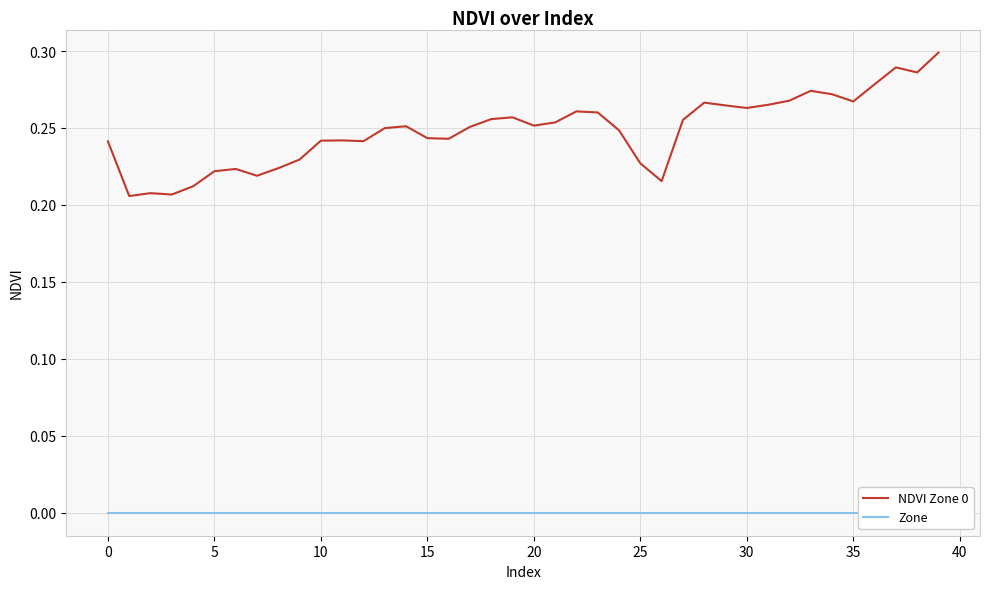

True or false: Zone has more than 1 interior local peaks.

False